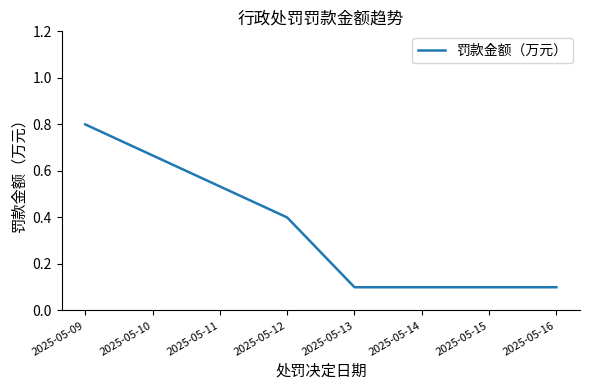

What is the sum of all values?

1.5